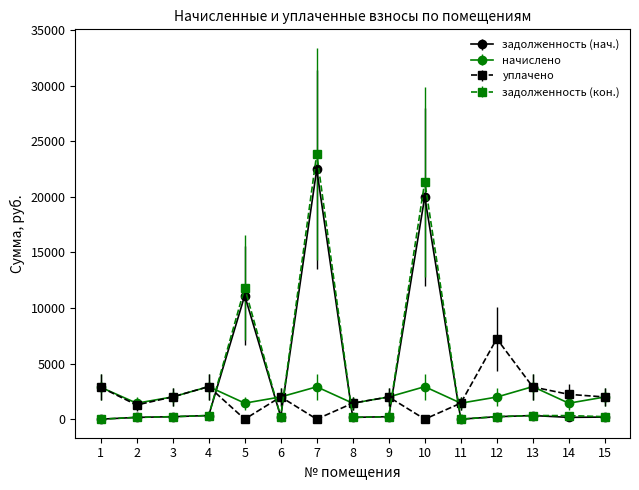

How many series are shown in this chart?

4